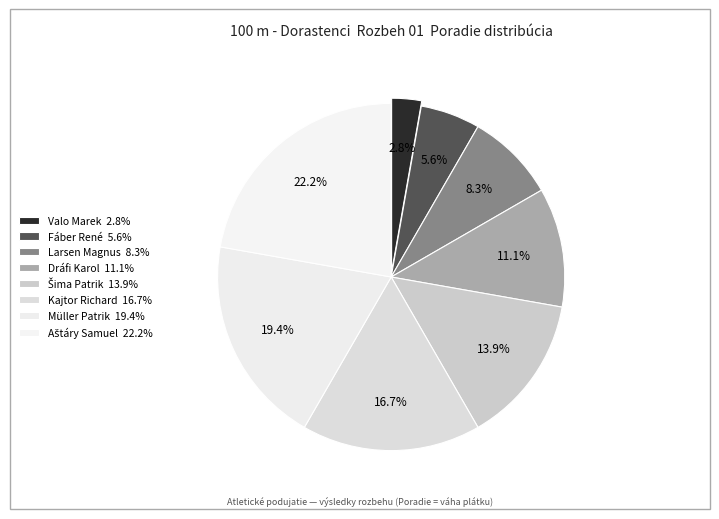

Count the number of slices in the pie.

8